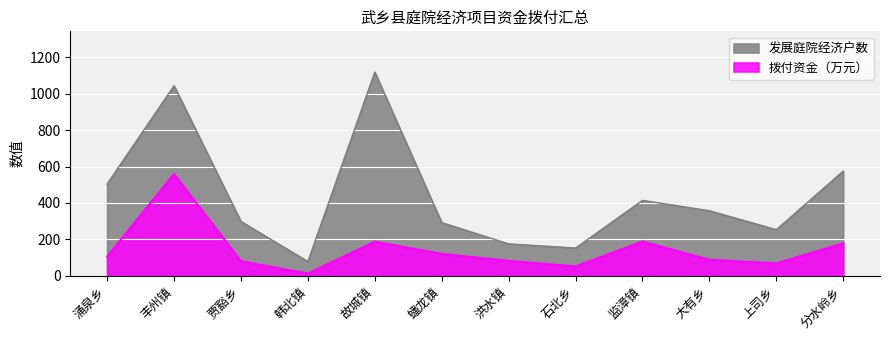

Which series has the largest total across all categories?

发展庭院经济户数